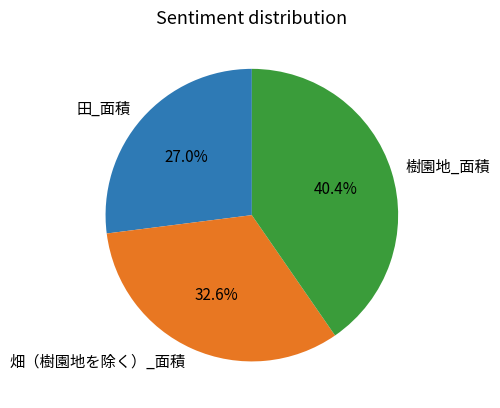

Is it true that 畑（樹園地を除く）_面積 is 43% of the pie?

False